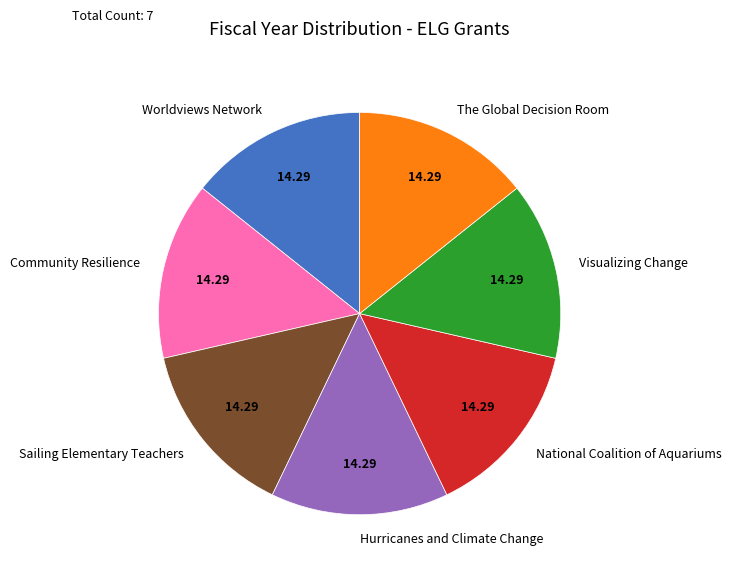

Does Sailing Elementary Teachers account for over 50% of the chart?

No